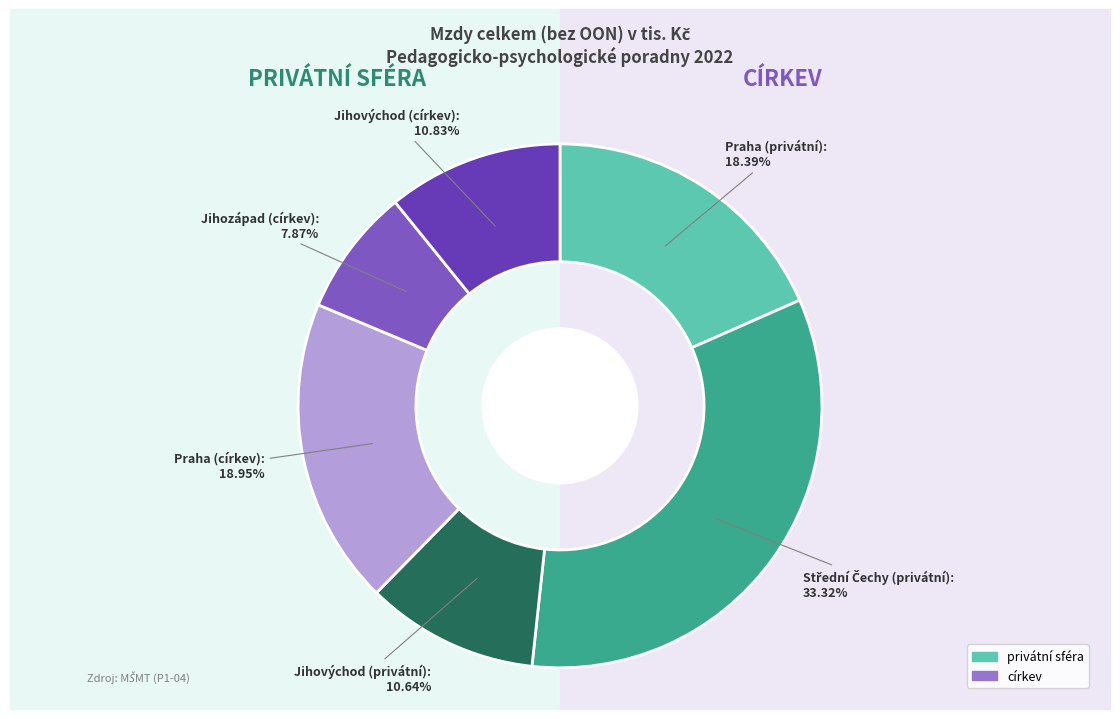

How many slices are in this pie chart?

6